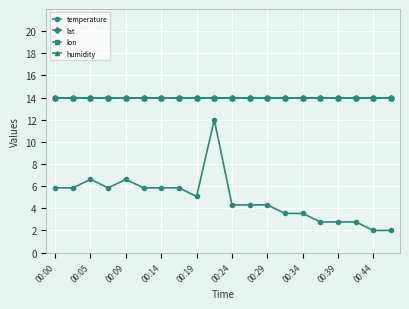

What is the value of the lon point at the 1st from the left?

14.0